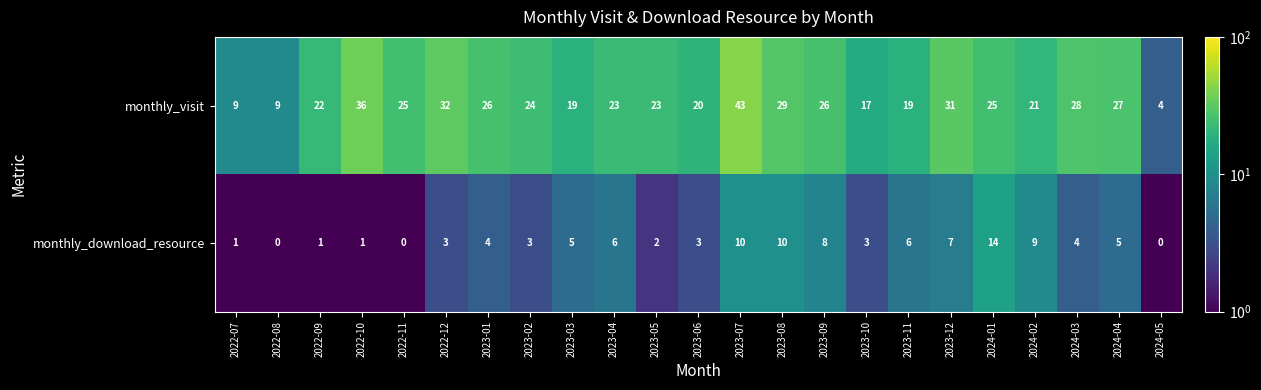

How many positive values does the monthly_download_resource series have?

20